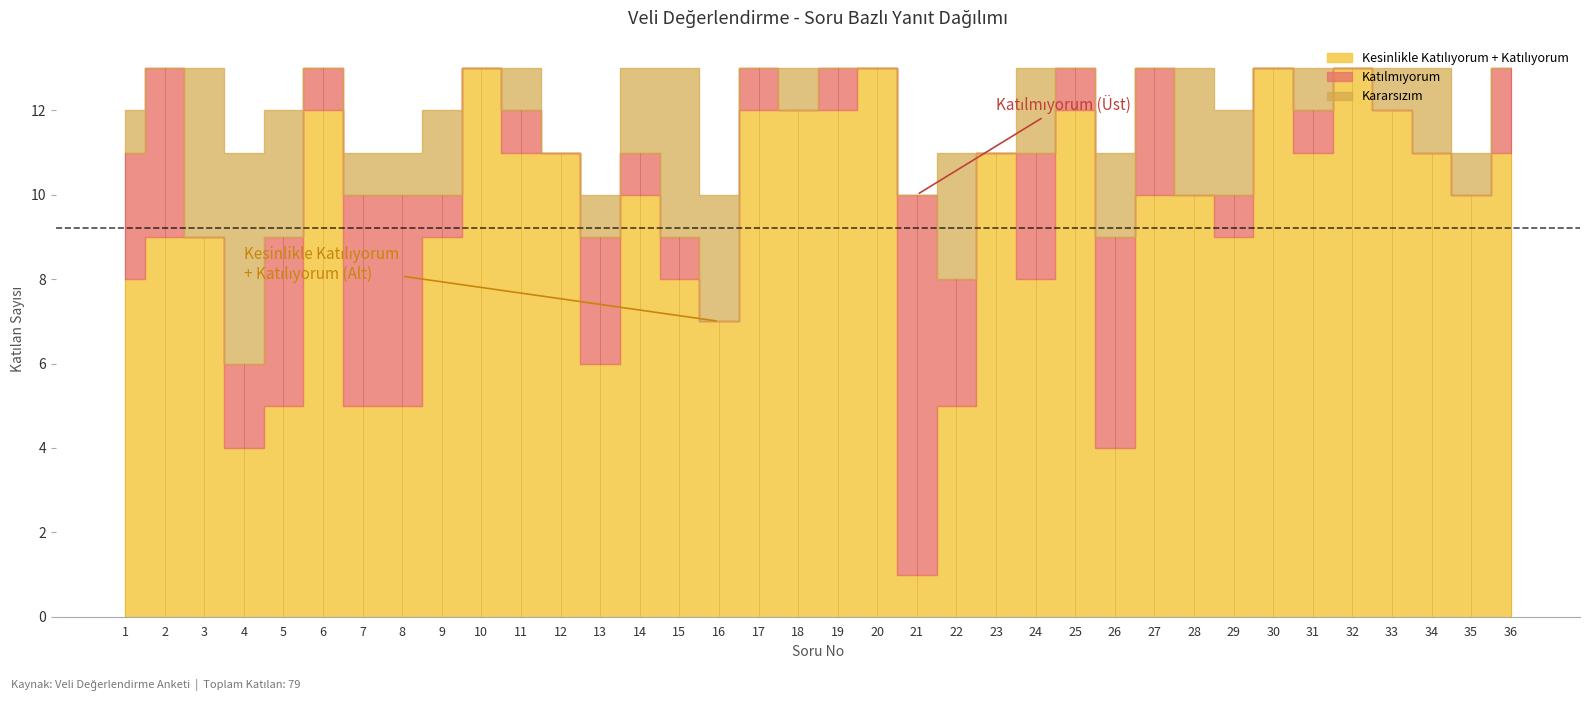

How many data points in Katılmıyorum are above 1?

13